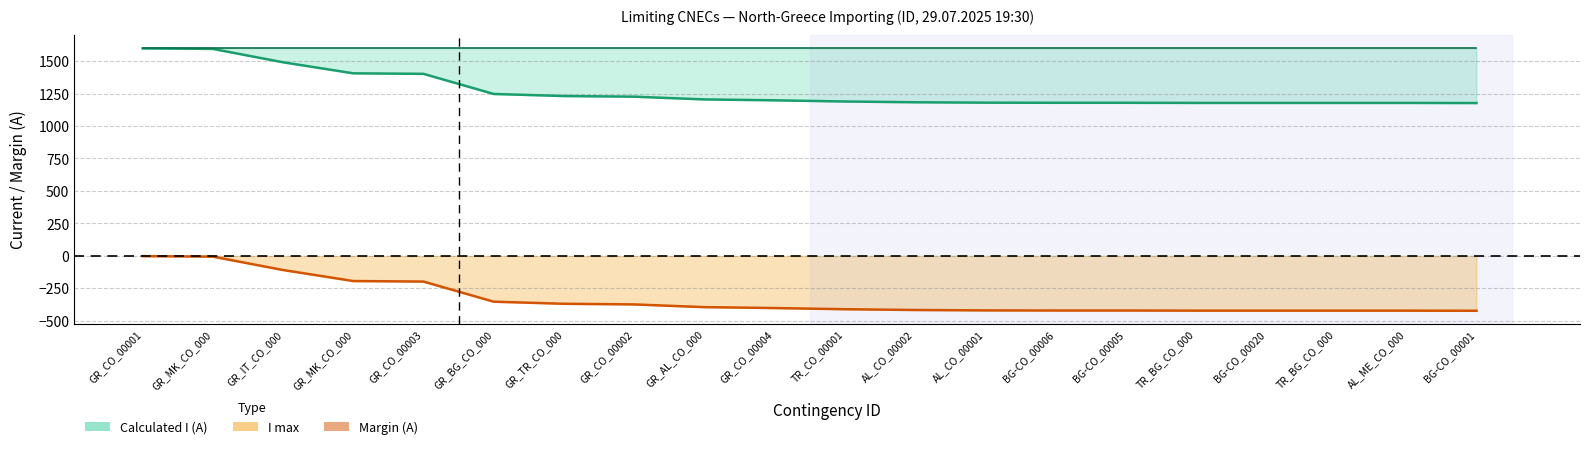

What is the difference between the second highest and minimum values in the Margin (A) series?

417